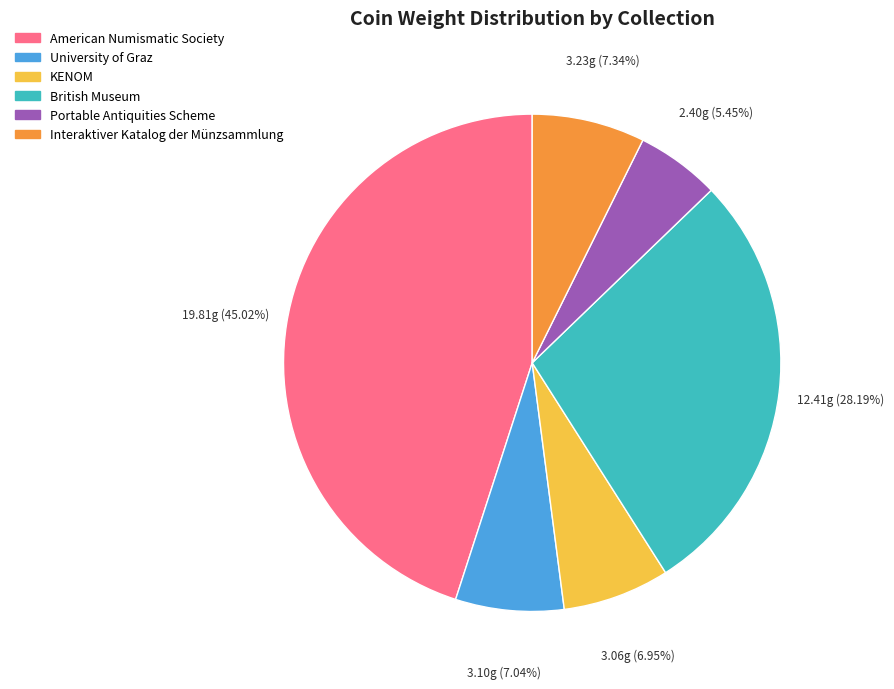

Between University of Graz and Portable Antiquities Scheme, which is larger?

University of Graz